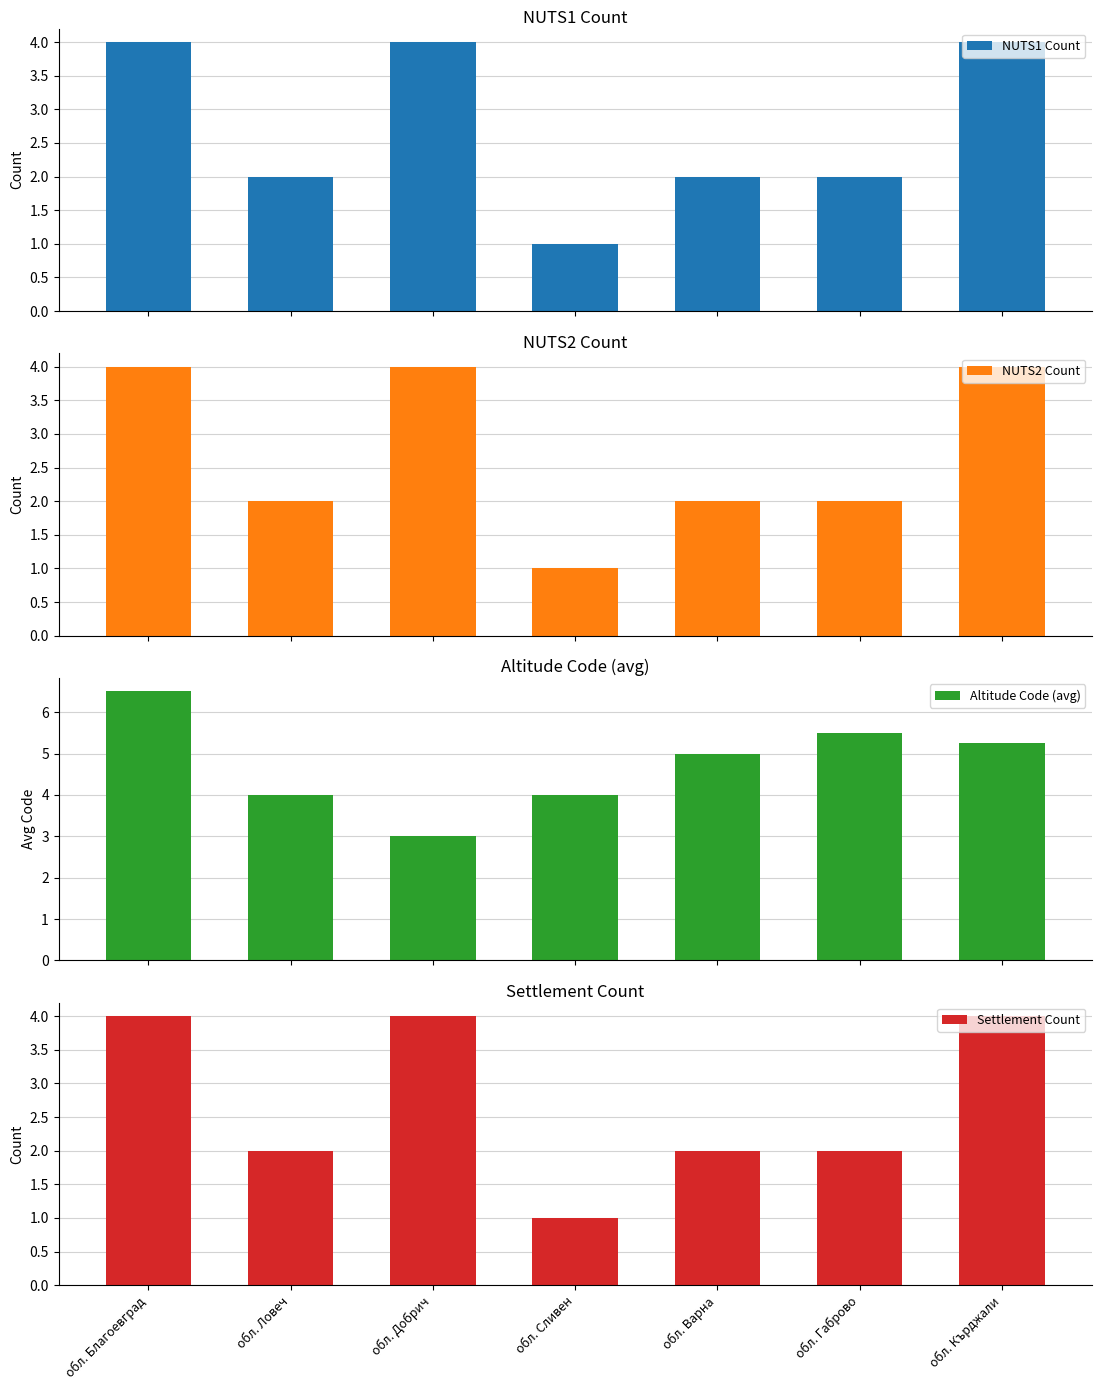

How many bars are there in each group?

4